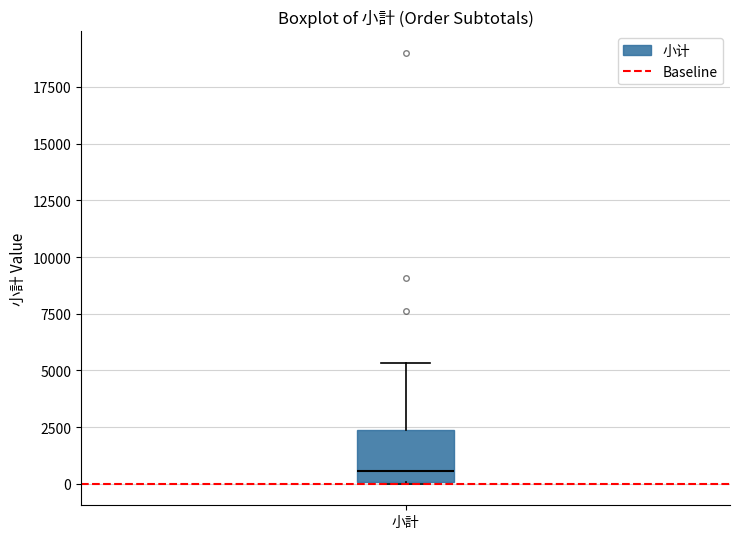

Transcribe this box plot: give where the median line is, the range the box spans, and where the two whiskers end, as read against the y-axis. The values are not printed on the chart, so give them approximately, as read against the axis.

median 500, box 0 to 2500, whiskers 0 to 5500